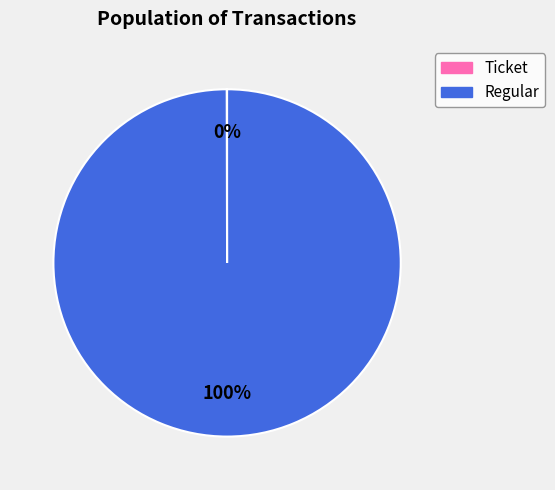

What percentage is the Regular slice, to the nearest percent?

100%